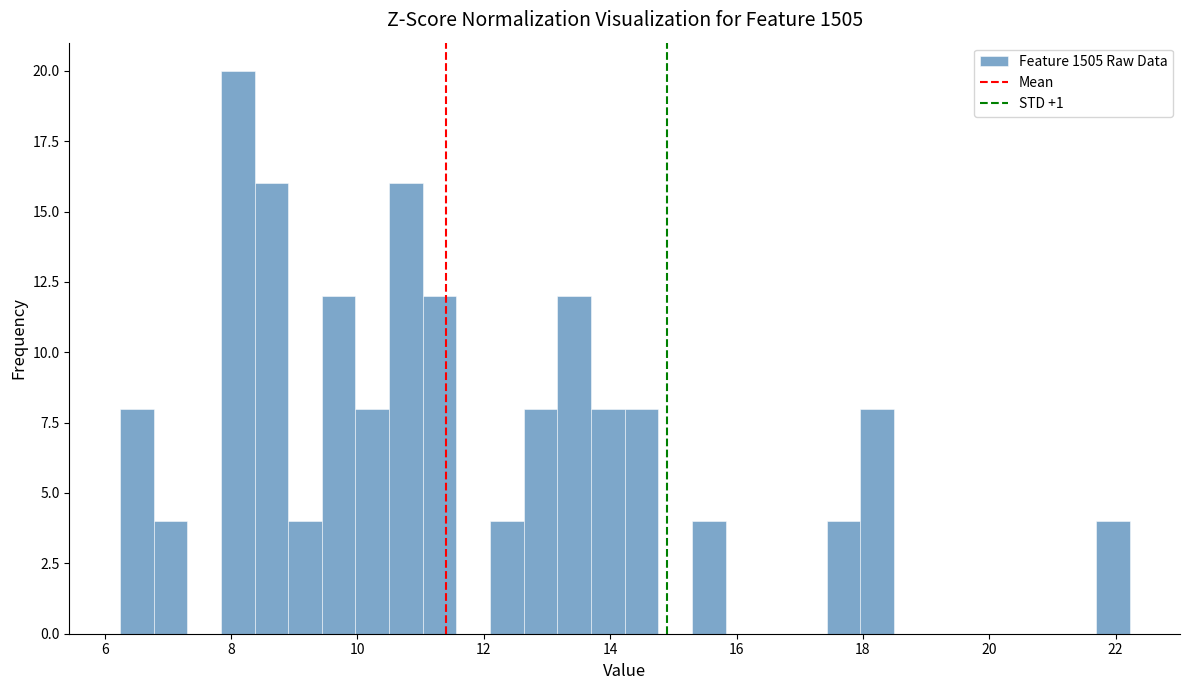

Around what value on the x-axis is the tallest bar? Give the approximate position of its centre, as read against the axis.

8.2